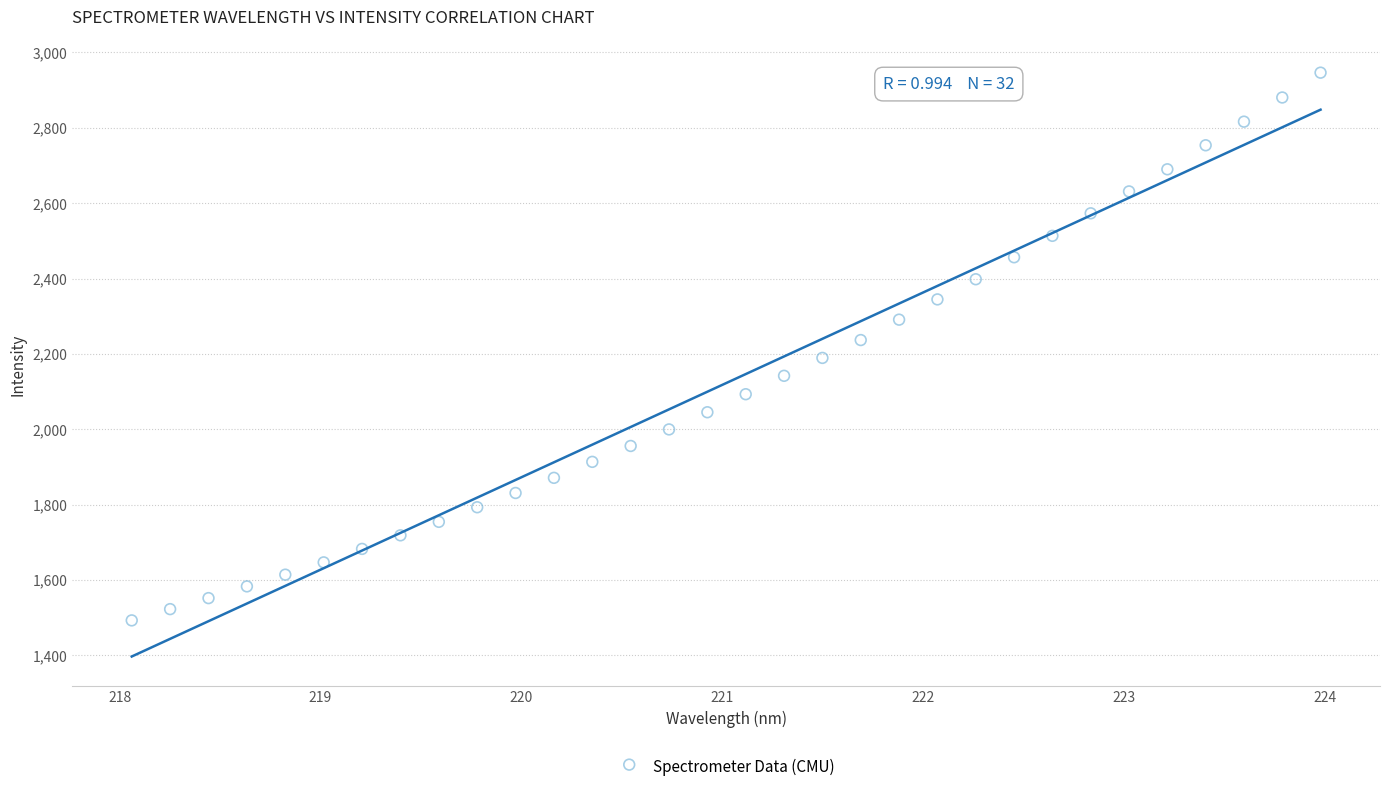

What is the range of Y values (max minus min)?

1453.8